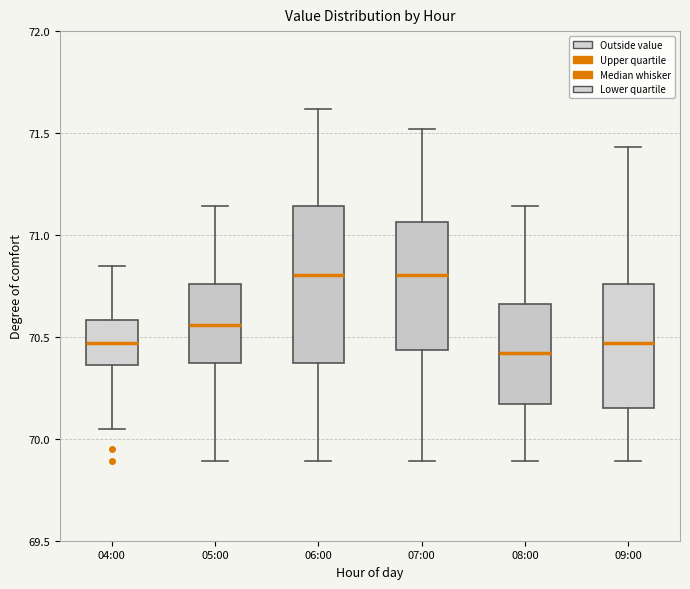

Comparing the boxes themselves (not the whiskers), which one is the tallest?

06:00